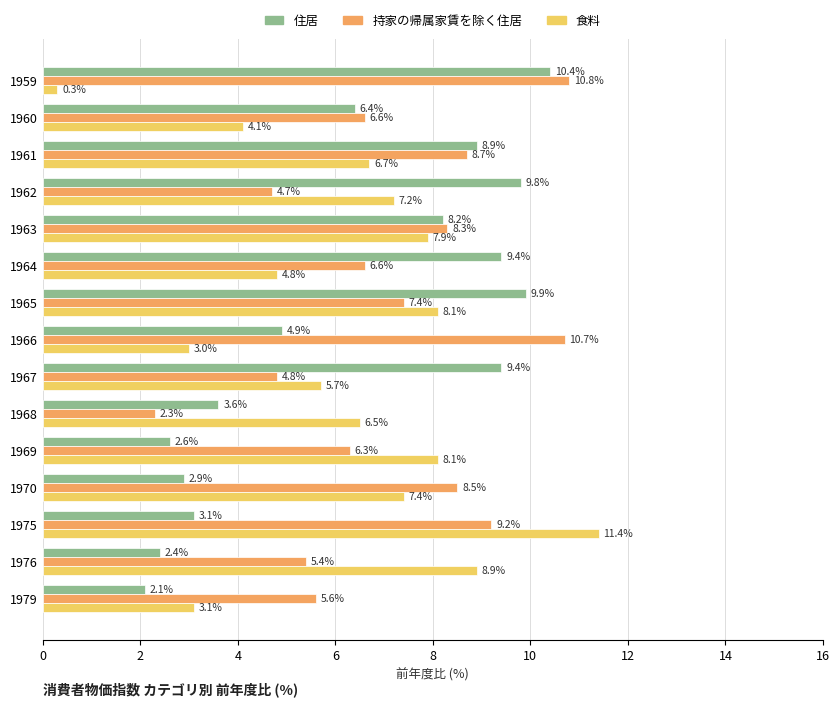

What is the lowest value of the 持家の帰属家賃を除く住居 series?

2.3